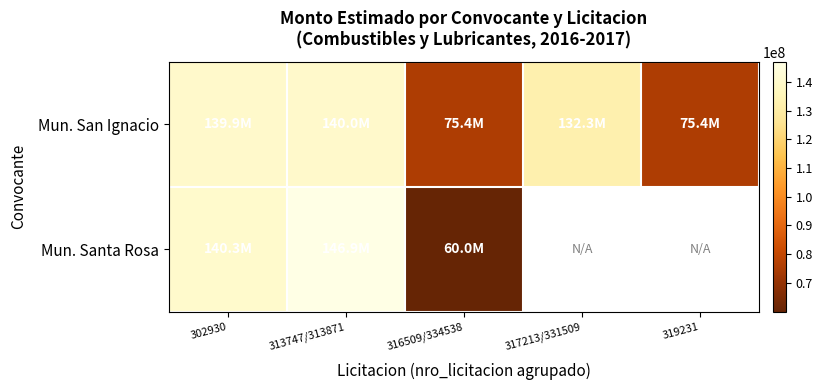

What is the difference between the maximum and minimum values in the Mun. San Ignacio series?

64570360.0